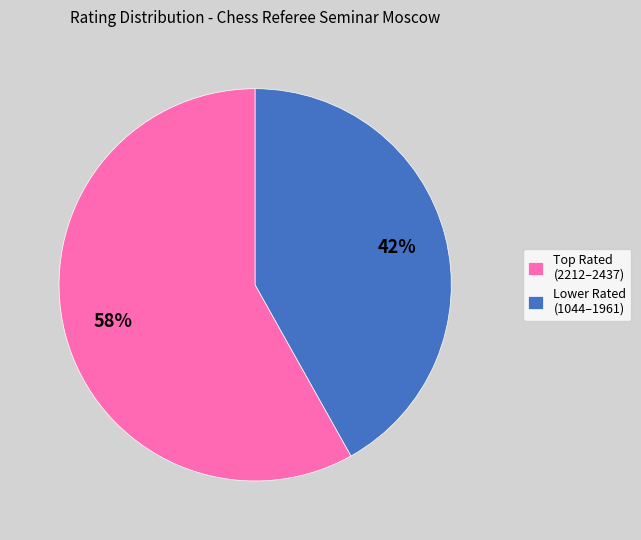

Rank the categories by value from highest to lowest.

Top Rated (2212–2437), Lower Rated (1044–1961)